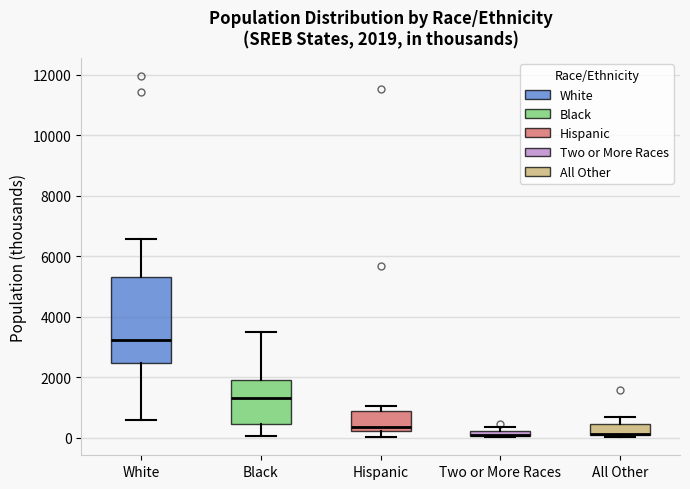

Which box is the tallest, from its lower edge to its upper edge?

White